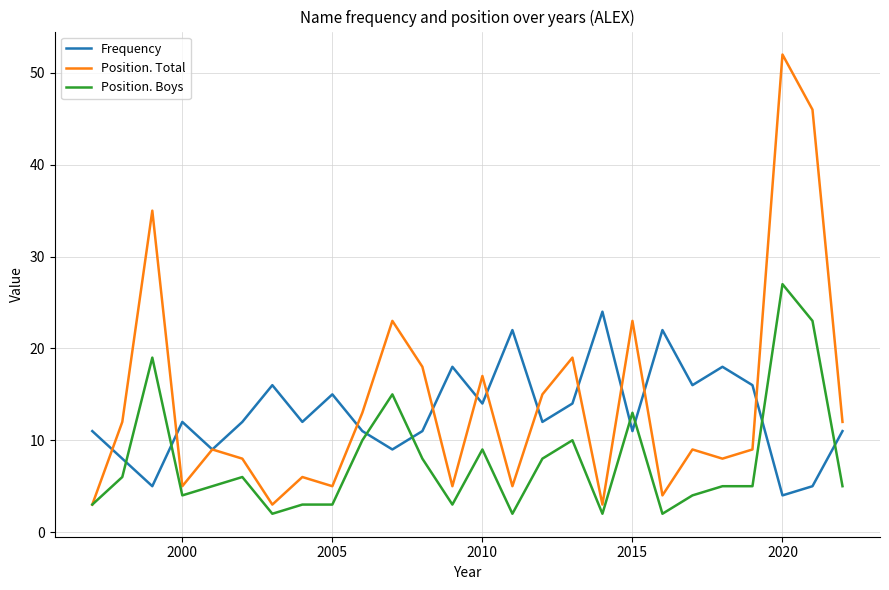

What are all the series names shown in the legend?

Frequency, Position. Total, Position. Boys